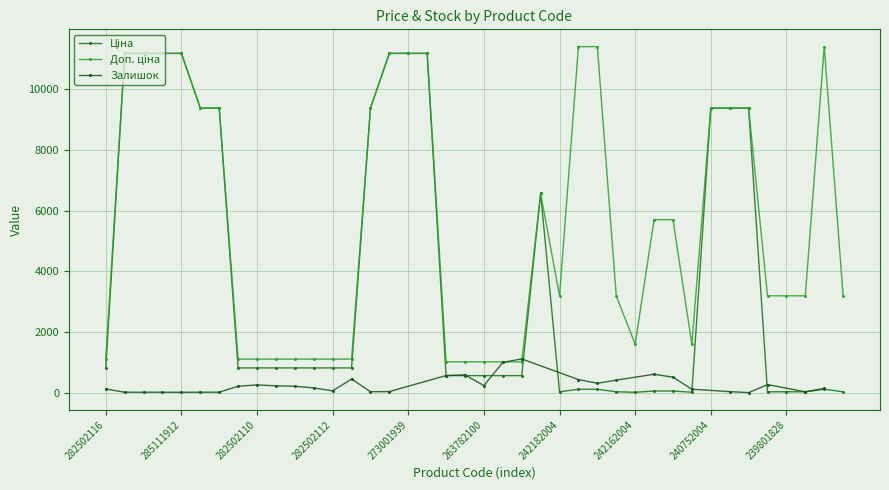

How many interior local peaks does the Ціна series have?

2